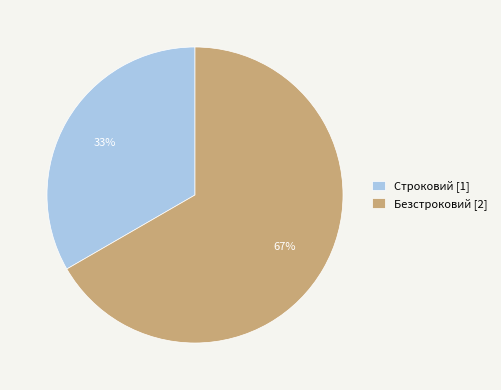

What is the smallest slice in the pie chart?

Строковий